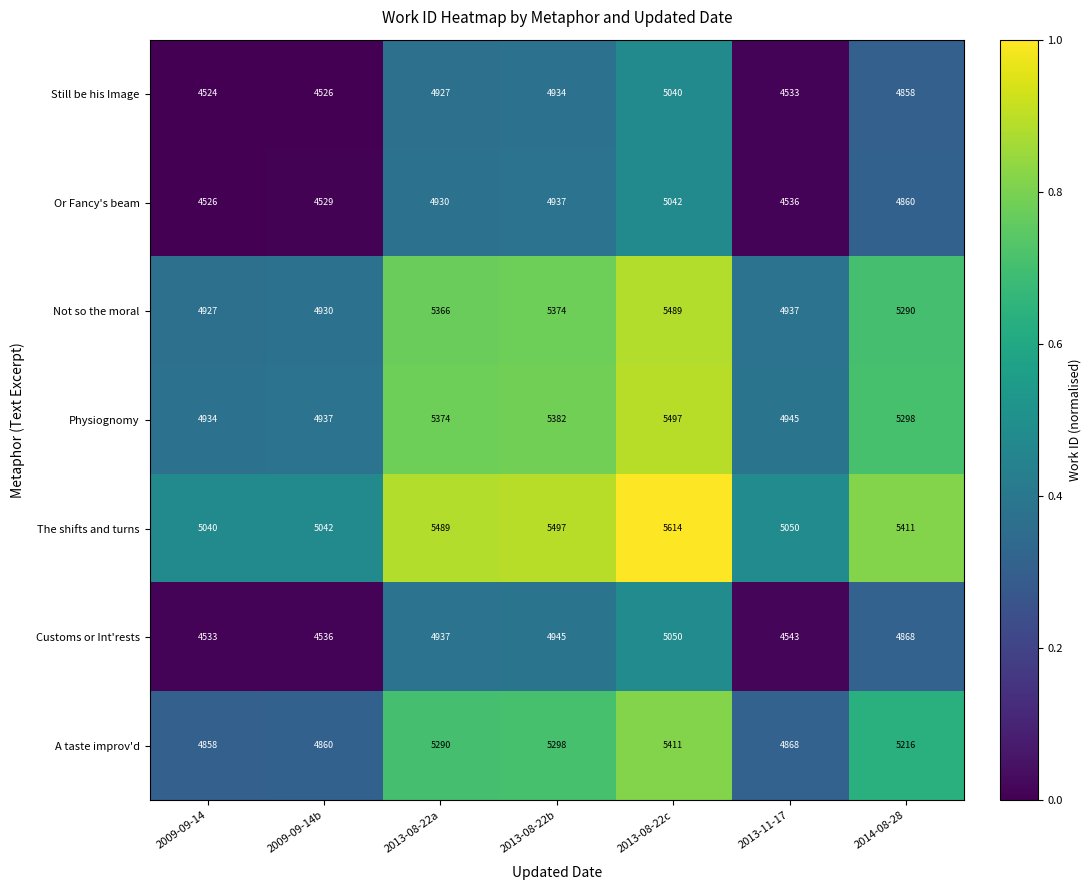

At 2013-08-22a, list the series in order from largest to smallest.

The shifts and turns, Physiognomy, Not so the moral, A taste improv'd, Customs or Int'rests, Or Fancy's beam, Still be his Image